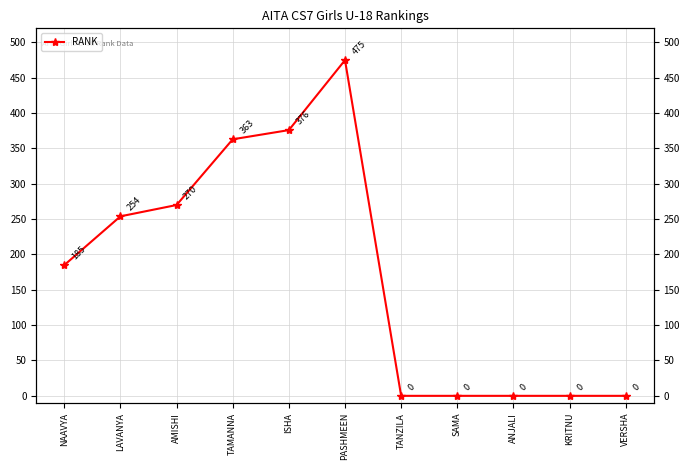

What is the average value?

175